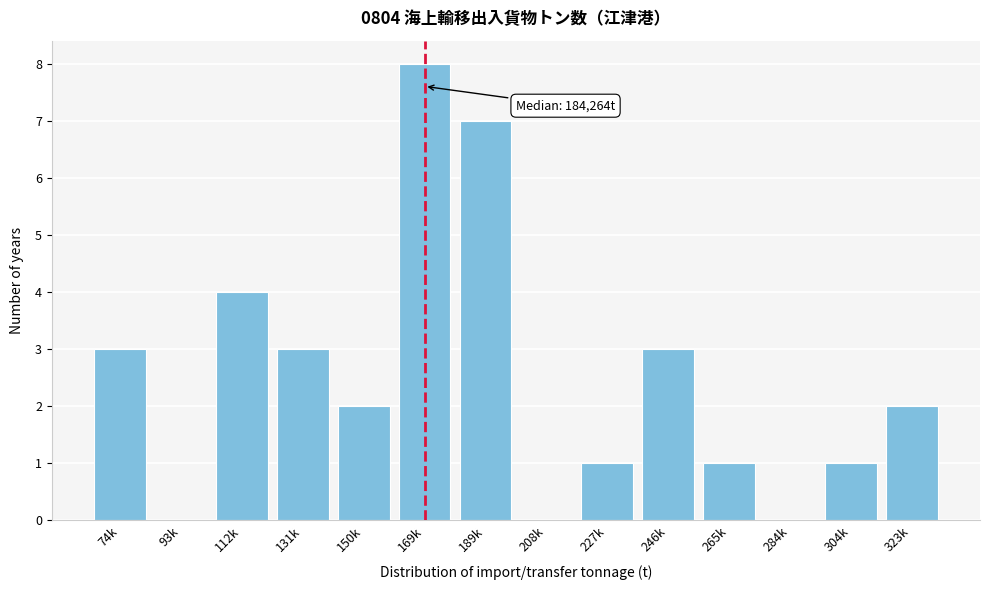

Reading right to left, extract all data points from this chart.

323k=2	304k=1	284k=0	265k=1	246k=3	227k=1	208k=0	189k=7	169k=8	150k=2	131k=3	112k=4	93k=0	74k=3